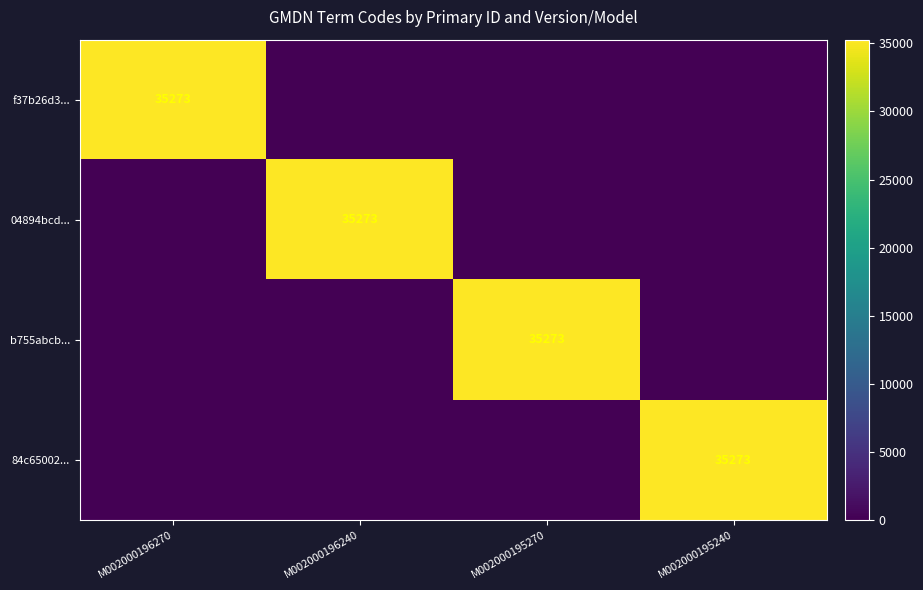

True or false: b755abcb... has a value of 57895 at M002000195270.

False